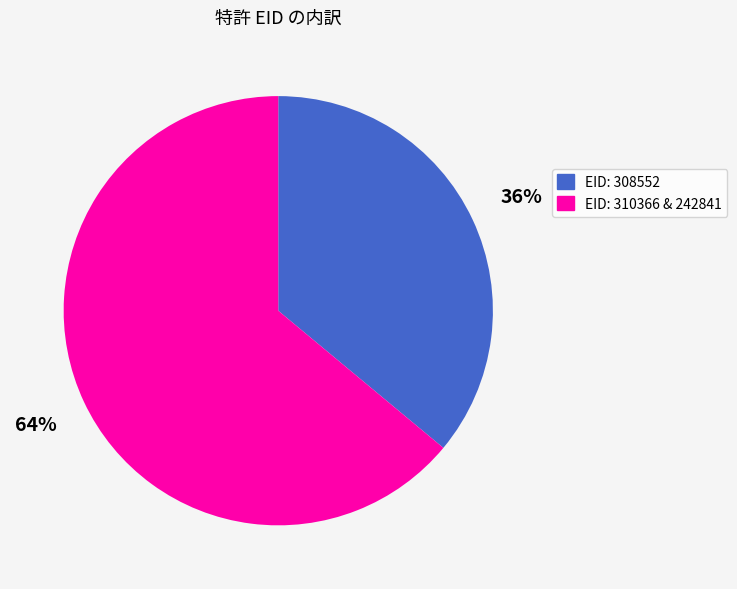

Which category has the biggest portion of the pie?

EID: 310366 & 242841